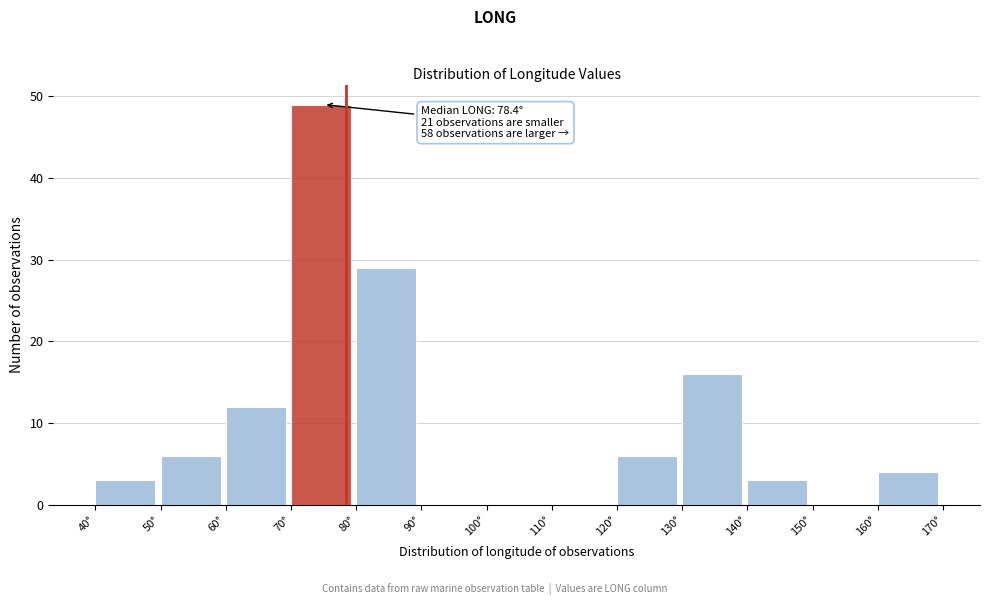

Which range on the x-axis has the tallest bar?

70 to 80